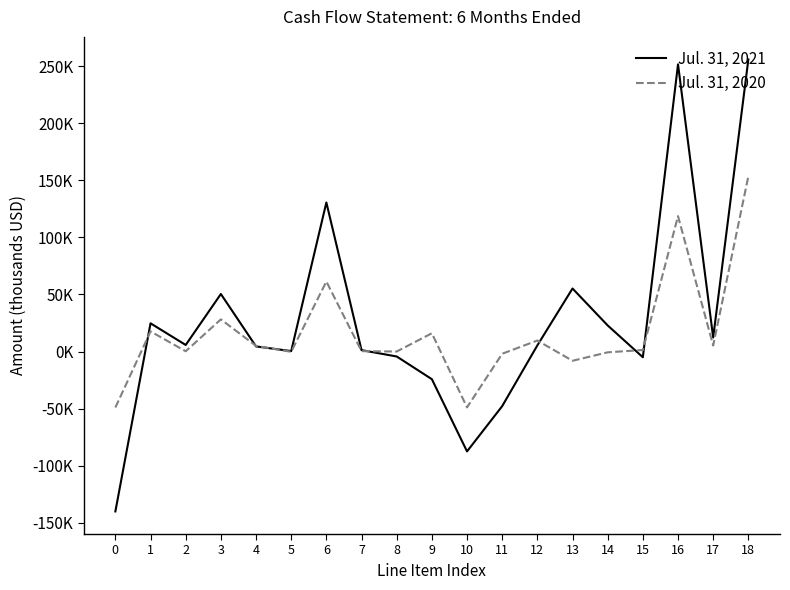

True or false: Jul. 31, 2021 has more than 0 points higher than both neighbors.

True